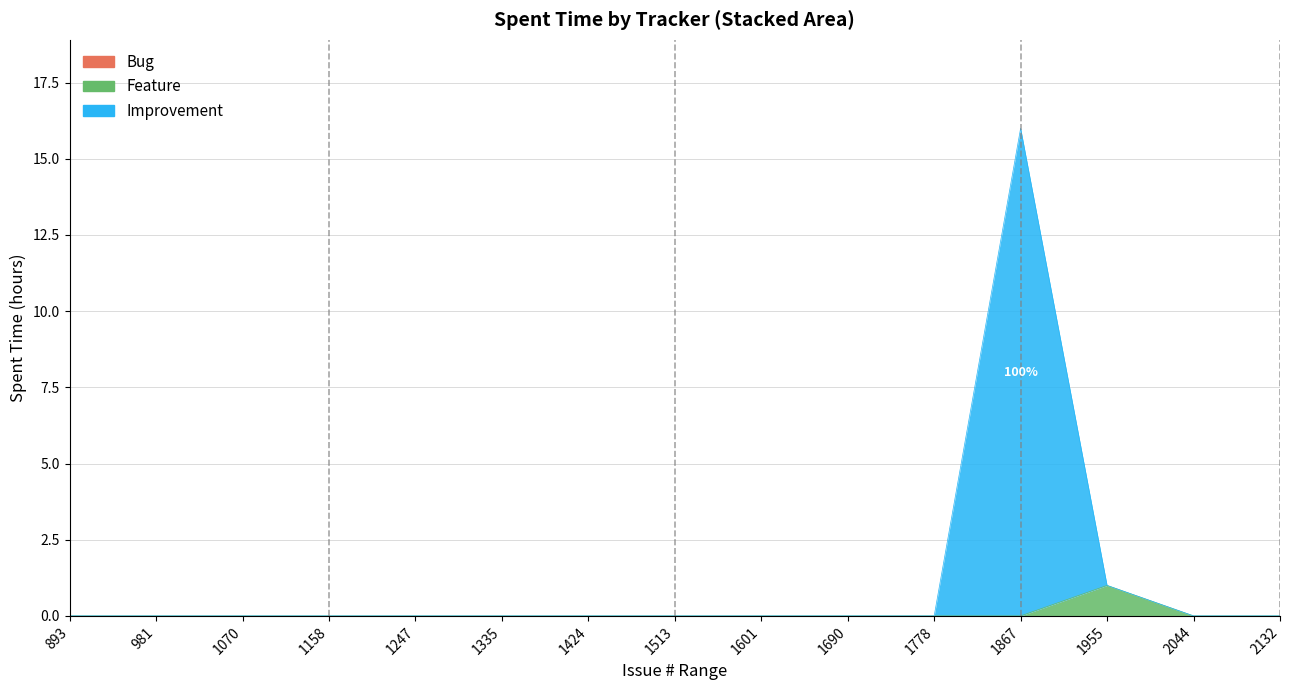

True or false: Improvement and Bug intersect in this chart.

False